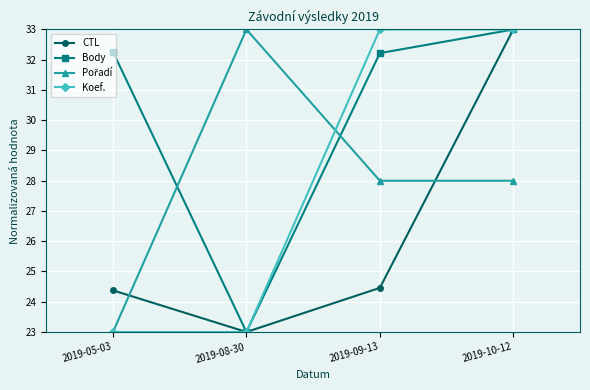

At which category is the sum across all series the highest?

2019-10-12